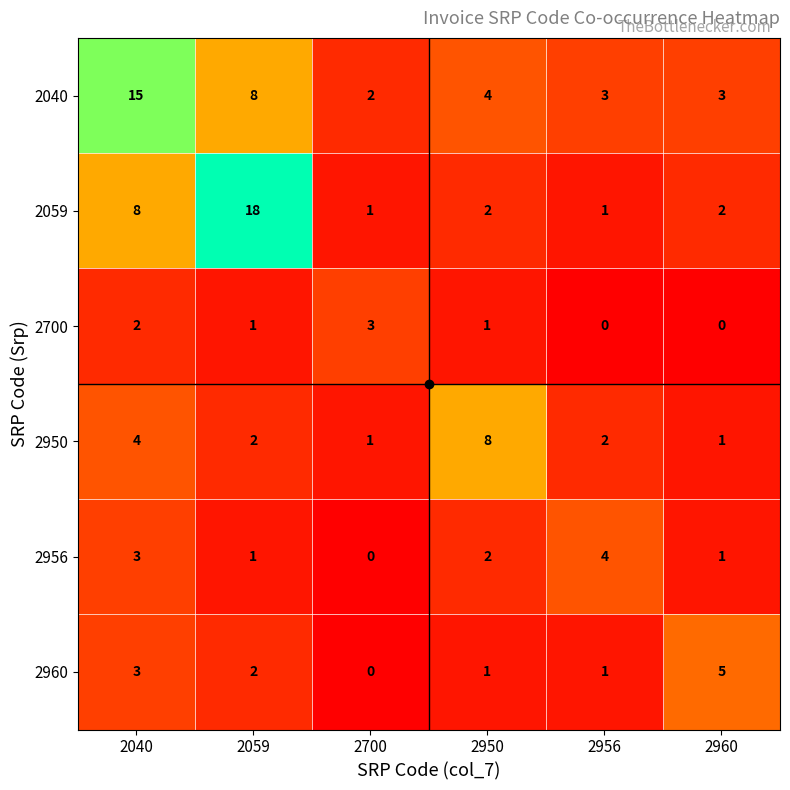

What is the difference between the maximum and minimum values in the 2956 series?

4